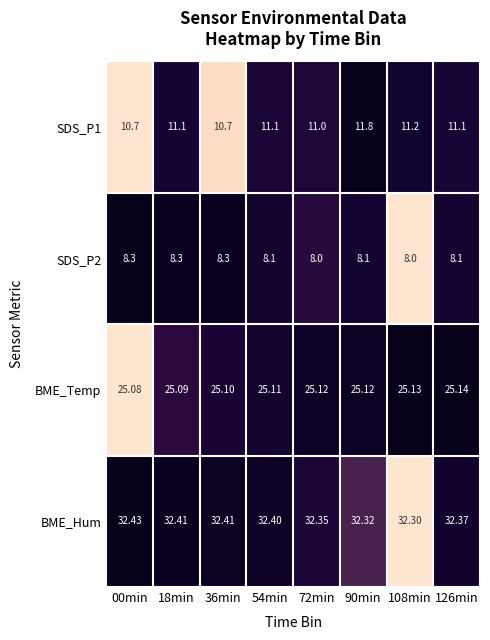

Which series has the largest total across all categories?

BME_Hum